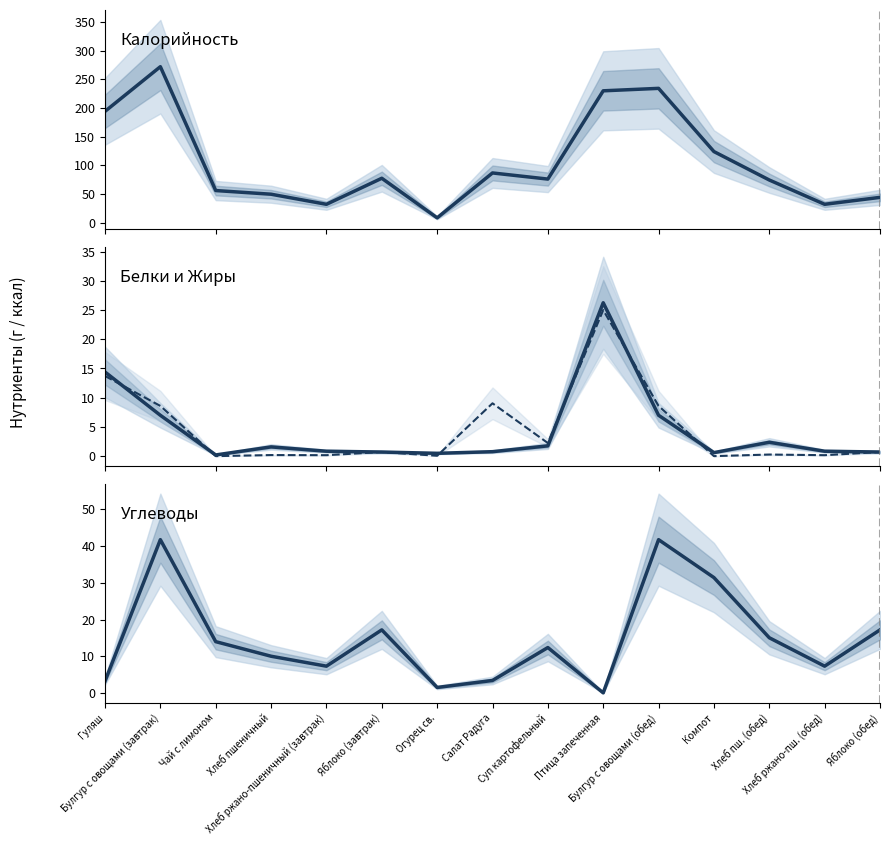

How many lines are shown in the chart?

4